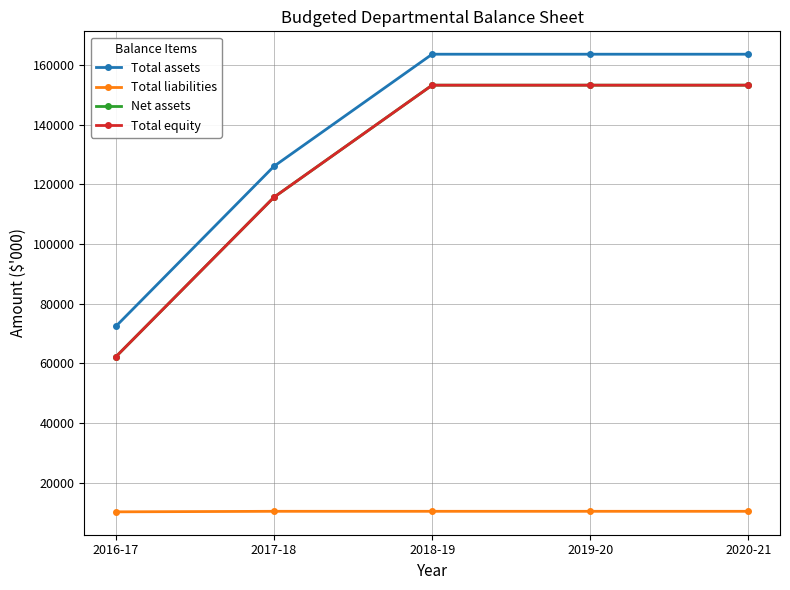

Is this an area chart (filled region under the line)?

No